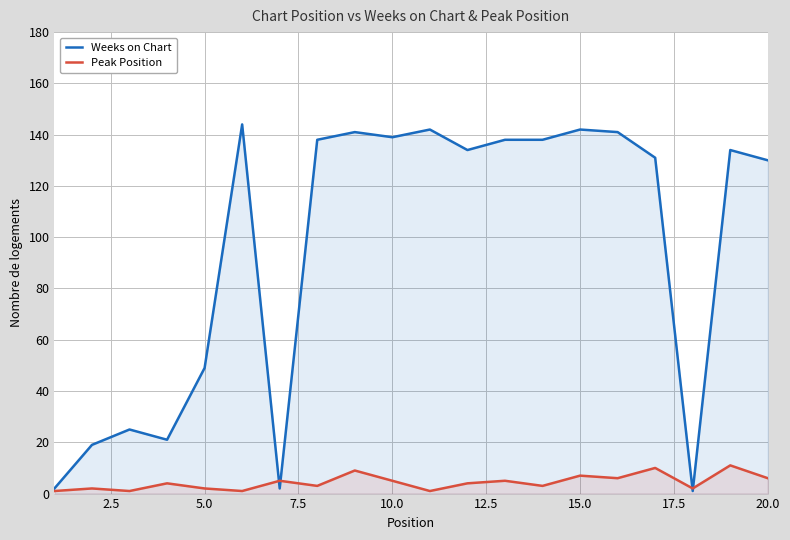

What is the highest value of the Weeks on Chart series?

144